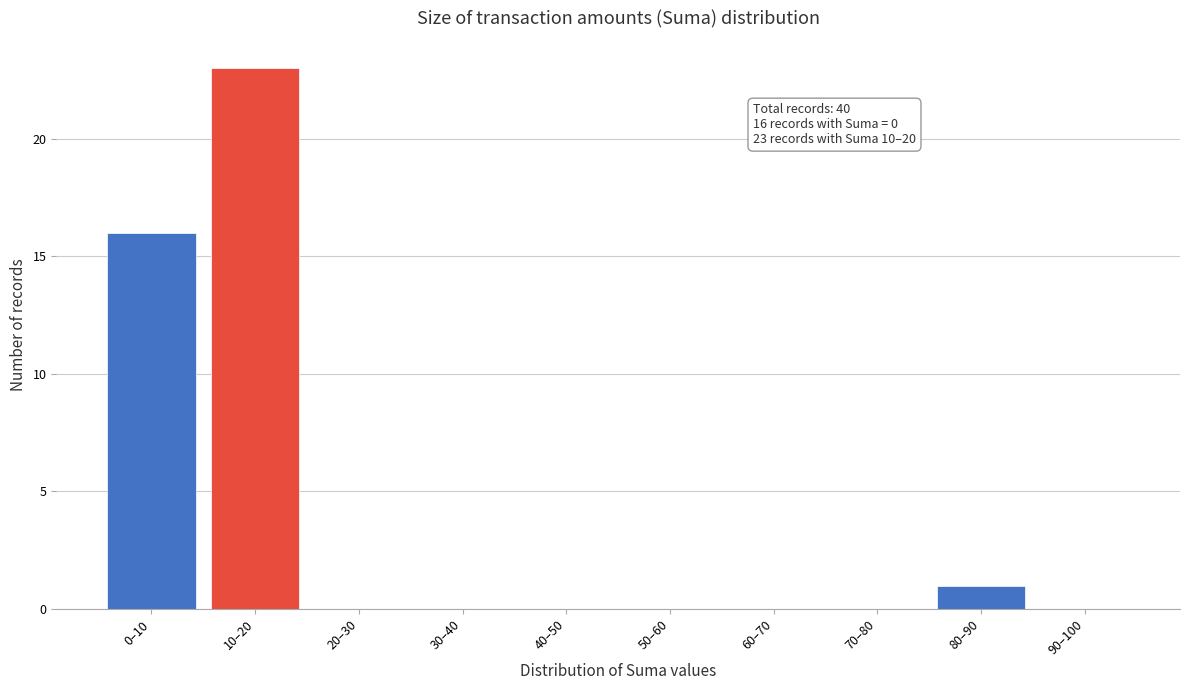

Reading left to right, what are all the values shown in this chart?

0–10=16	10–20=23	20–30=0	30–40=0	40–50=0	50–60=0	60–70=0	70–80=0	80–90=1	90–100=0